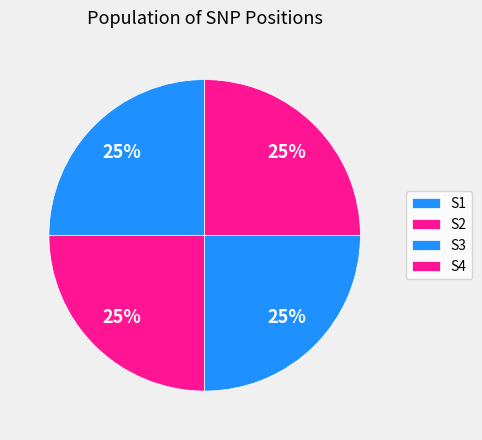

What percentage is the S3 slice, to the nearest percent?

25%